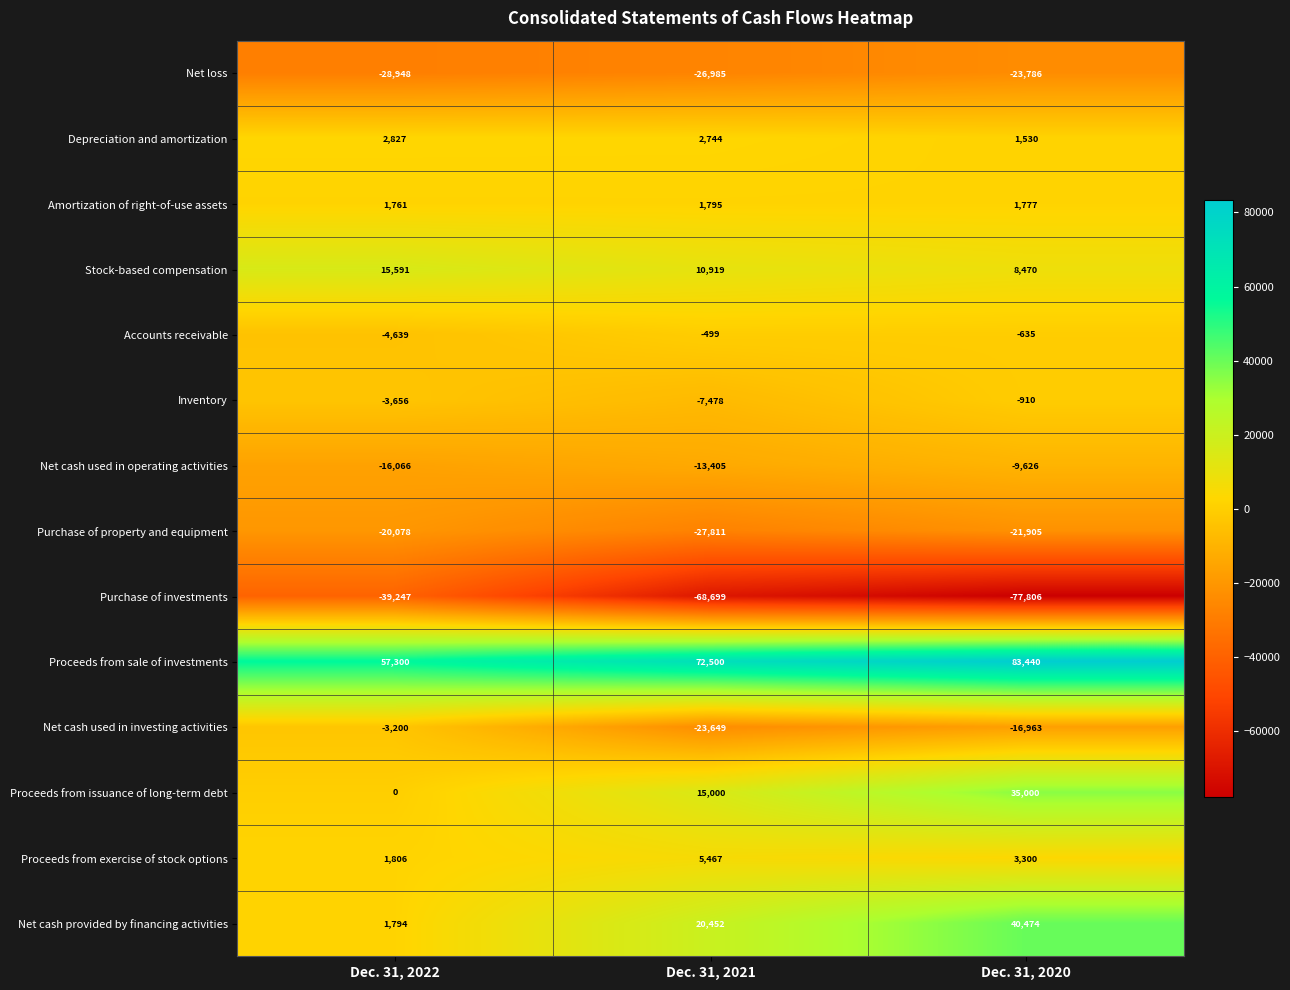

What is the difference between the Net cash provided by financing activities values at Dec. 31, 2020 and Dec. 31, 2021?

20022